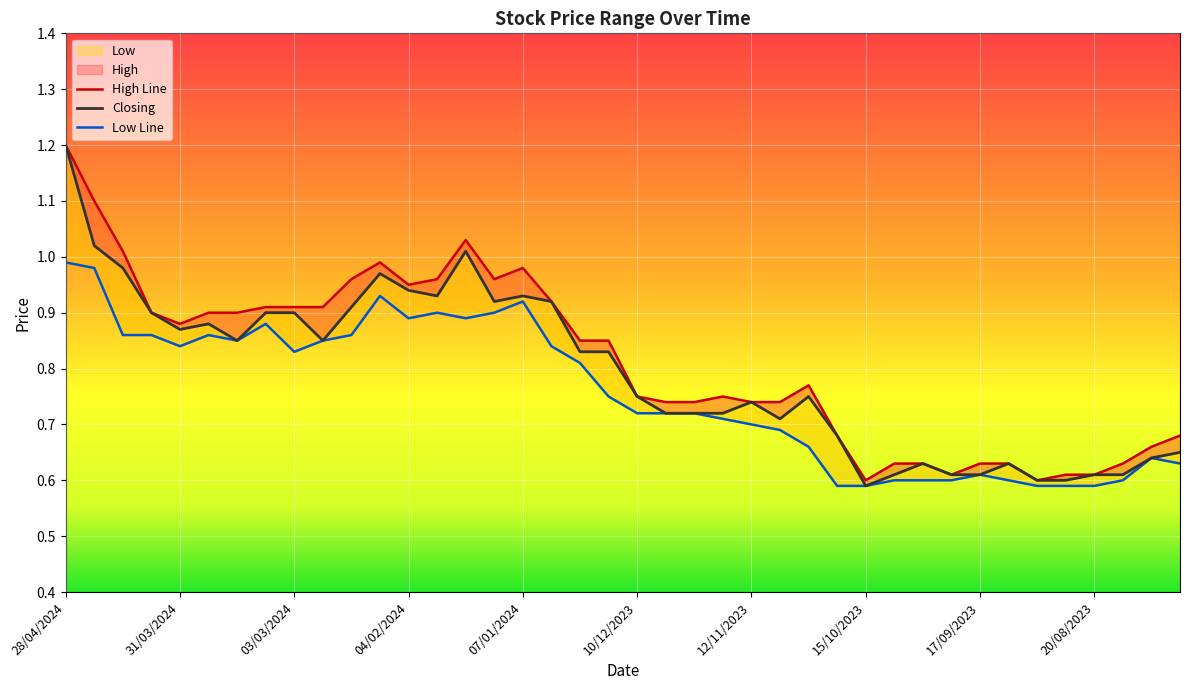

Which series has the largest total across all categories?

High